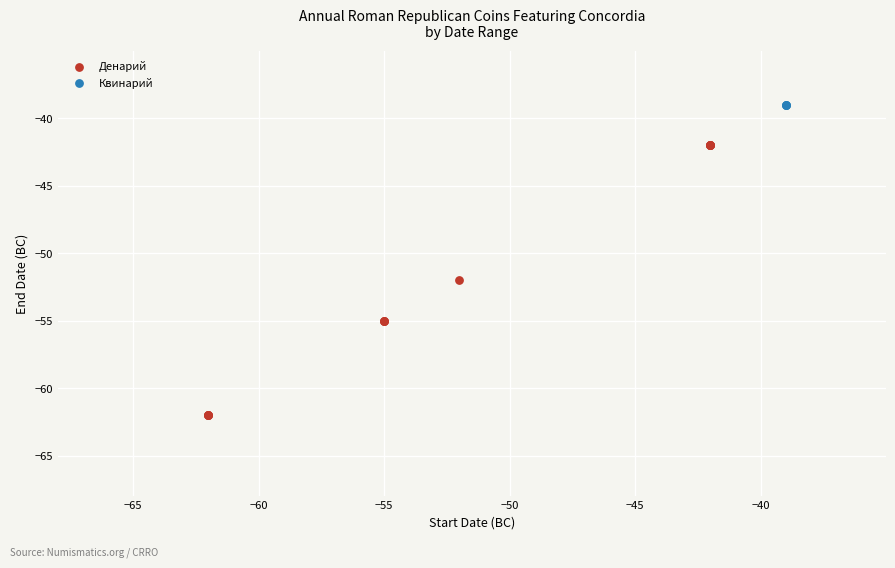

Which series reaches the minimum Y coordinate?

Денарий